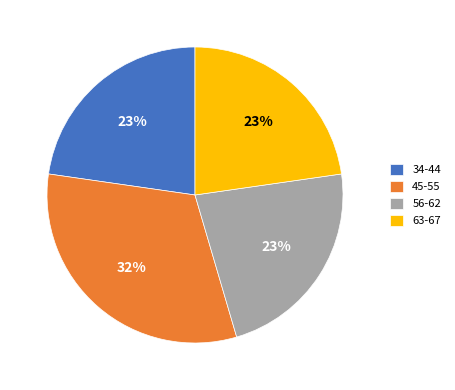

Is the sum of 56-62 and 34-44 greater than half?

No